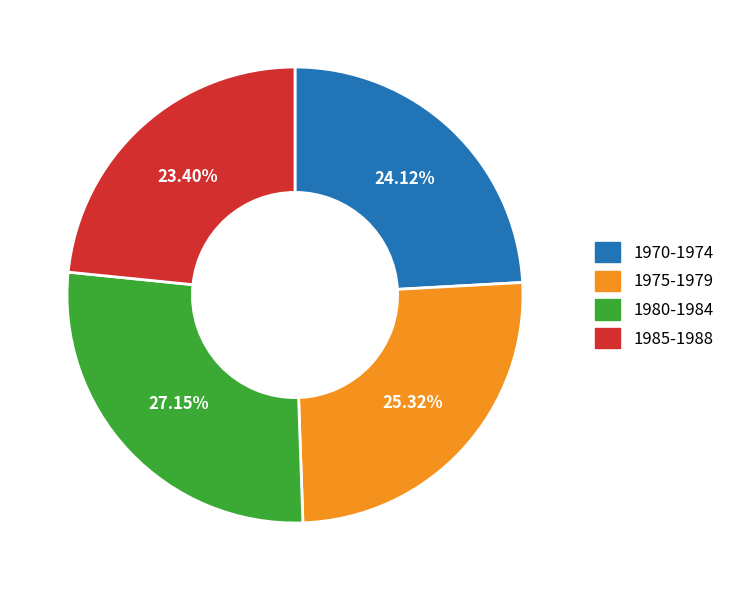

Is there any slice that represents more than half of the pie?

No